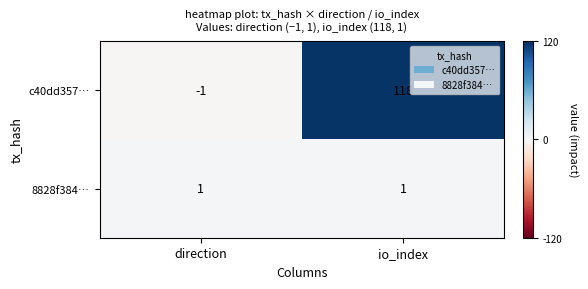

At which label is c40dd357… closest to 58?

direction